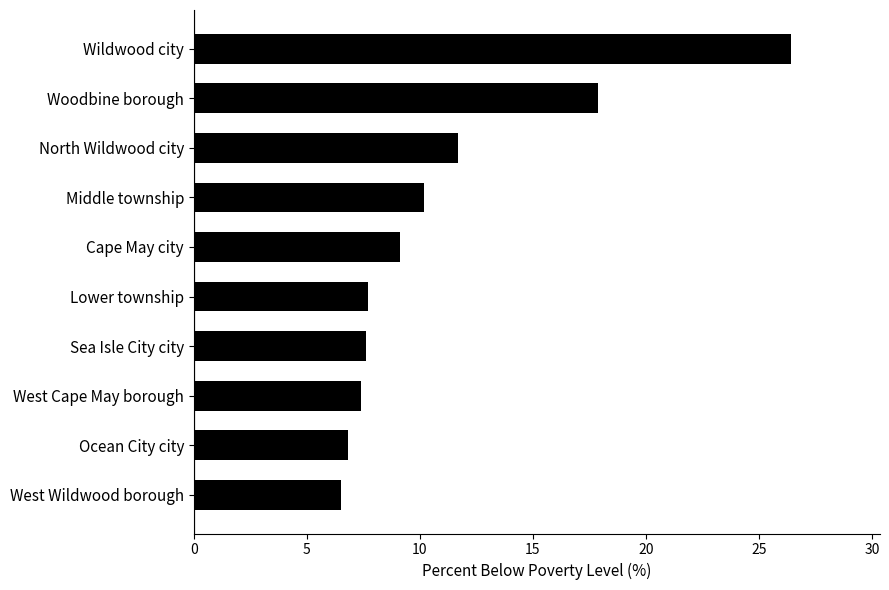

Is it true that the value at West Cape May borough is 10.2?

False